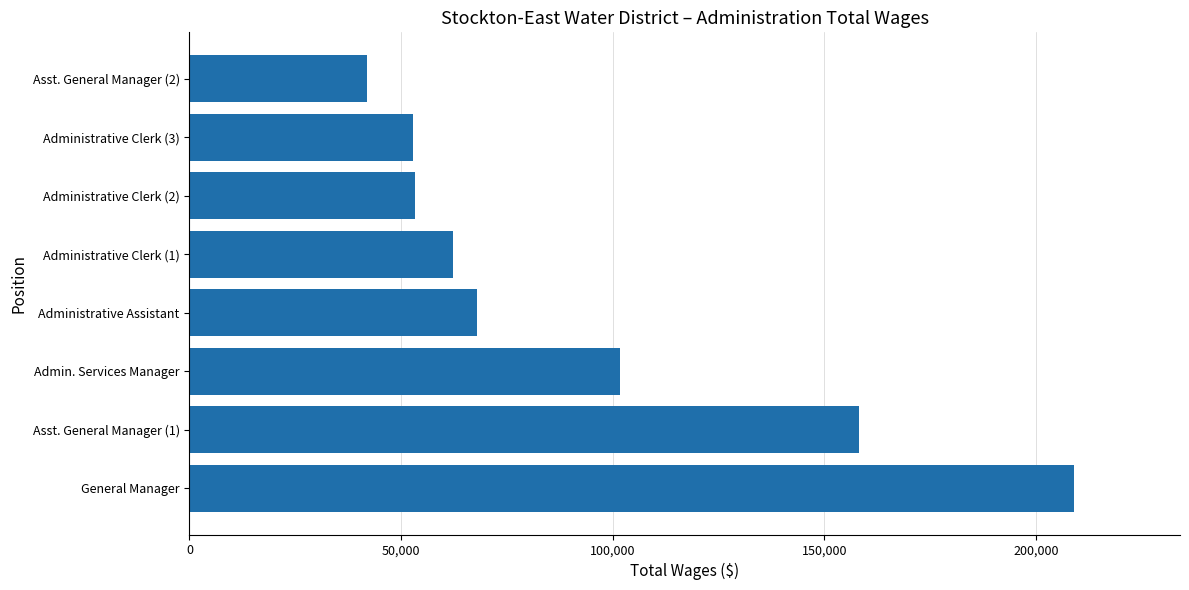

What is the change in value from Asst. General Manager (1) to Asst. General Manager (2)?

-116235